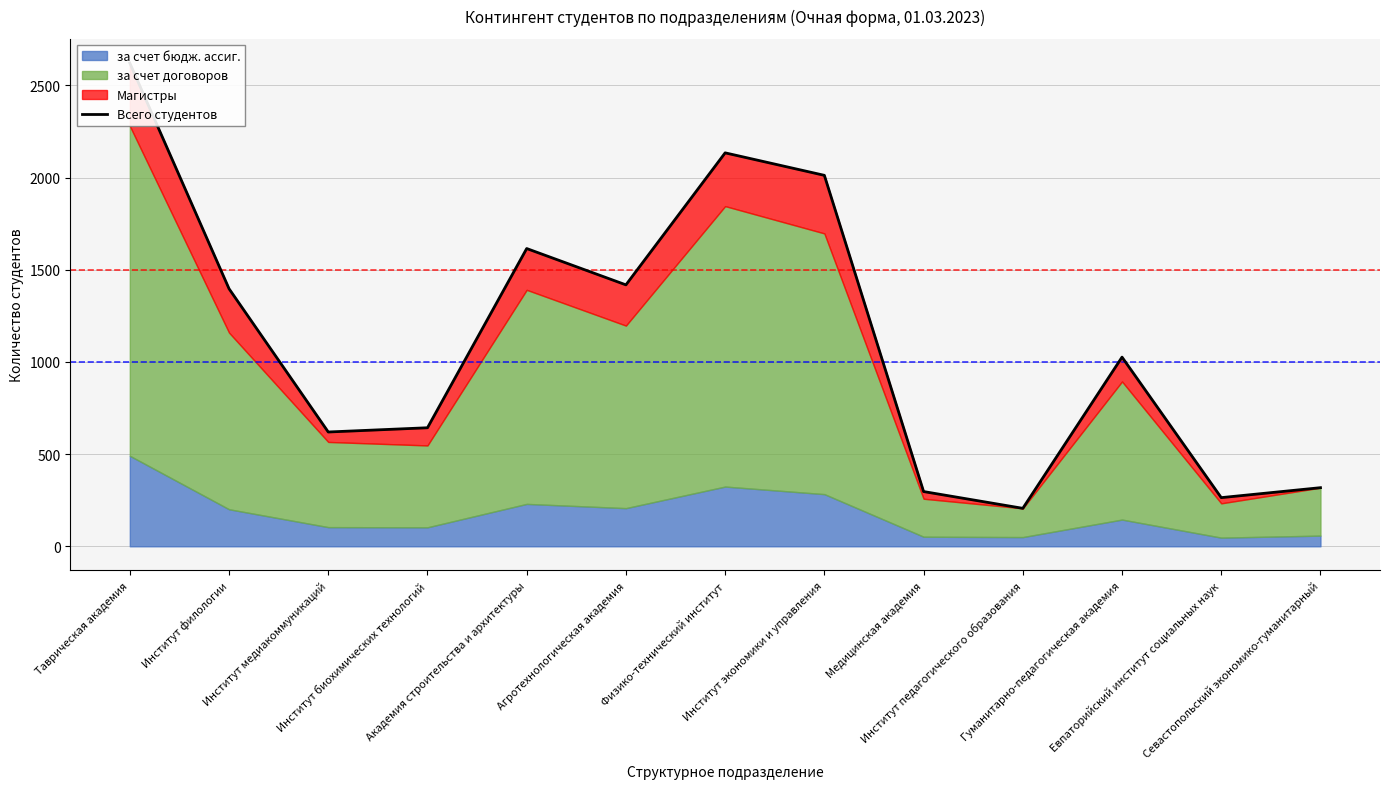

What is the label of the 6th point from the left?

Агротехнологическая академия